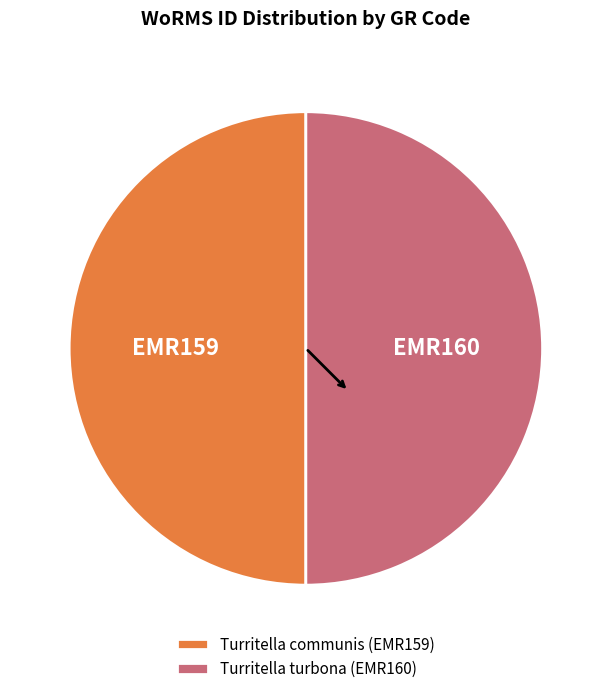

How many segments does this pie chart have?

2